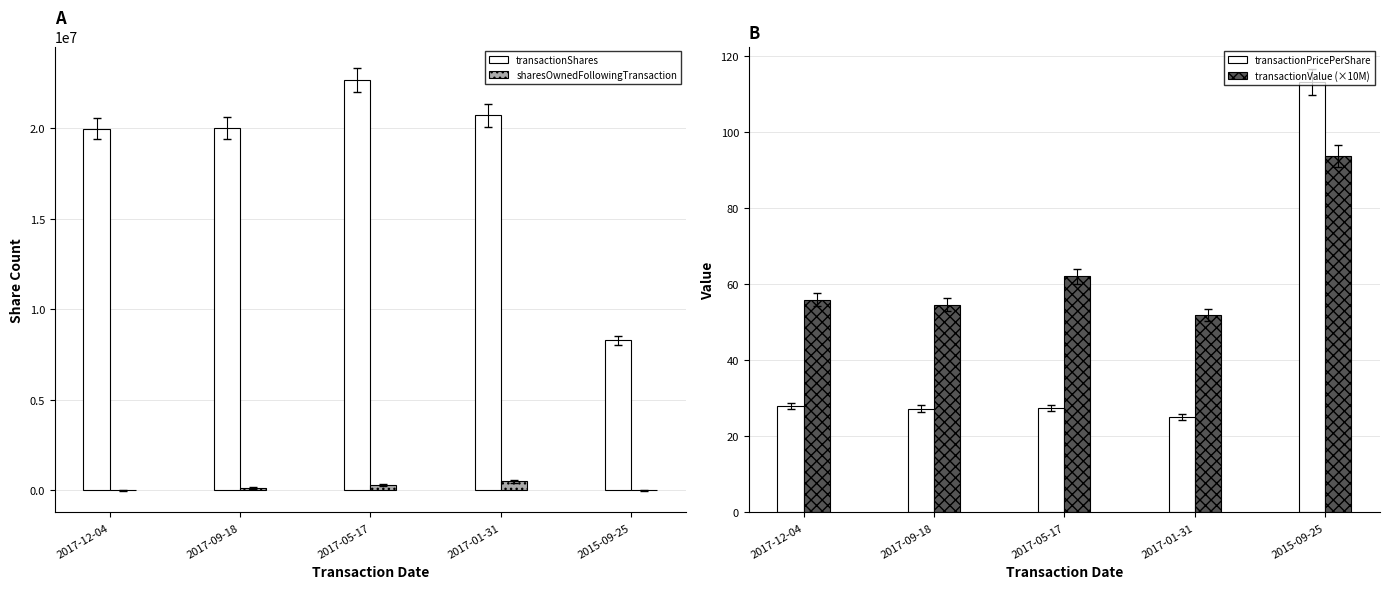

What is the label of the 1st bar from the right?

2015-09-25